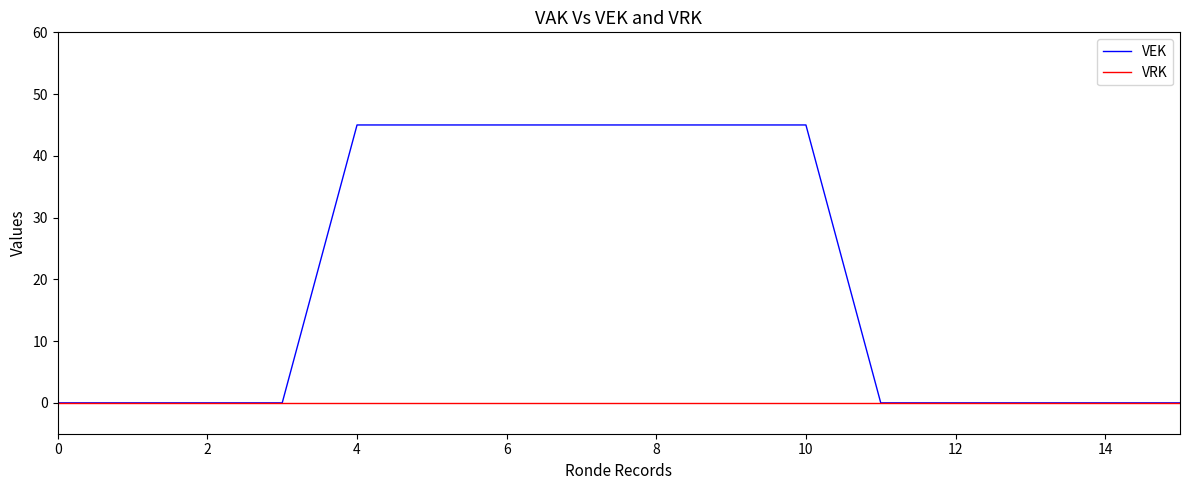

What is the greatest value displayed?

45